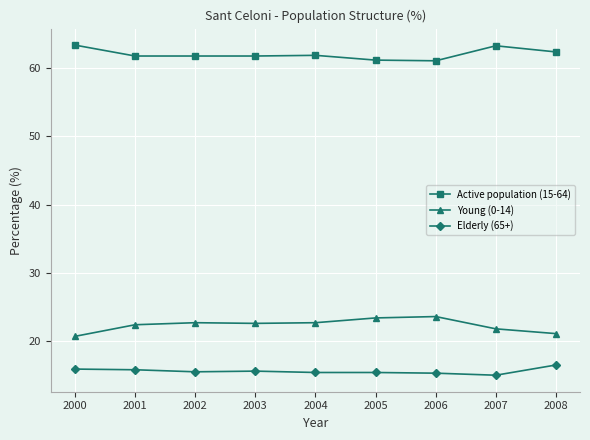

True or false: Active population (15-64) and Young (0-14) intersect in this chart.

False